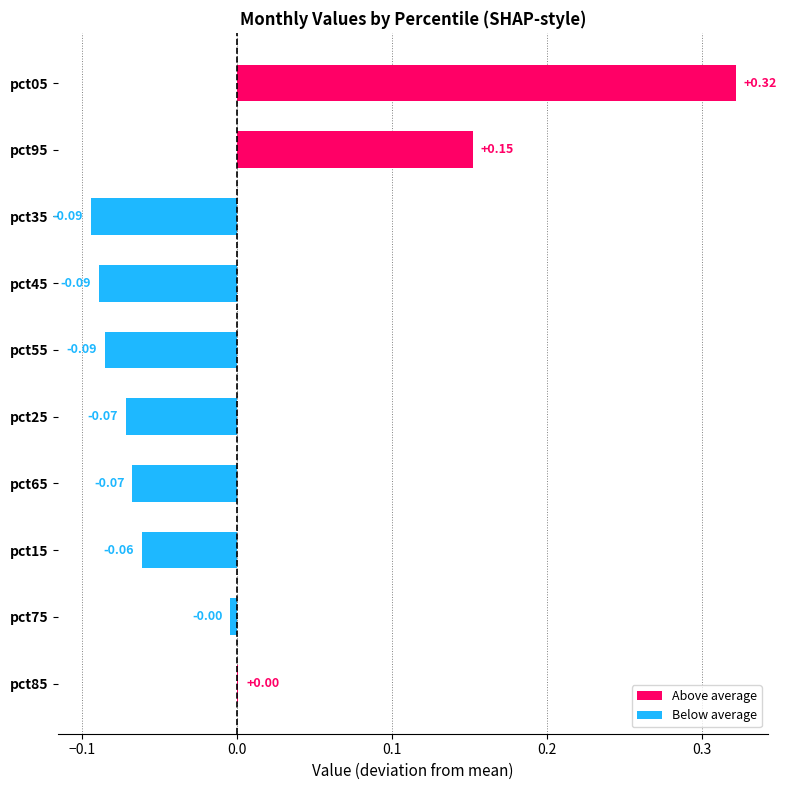

What is the change in value from pct75 to pct05?

+0.3